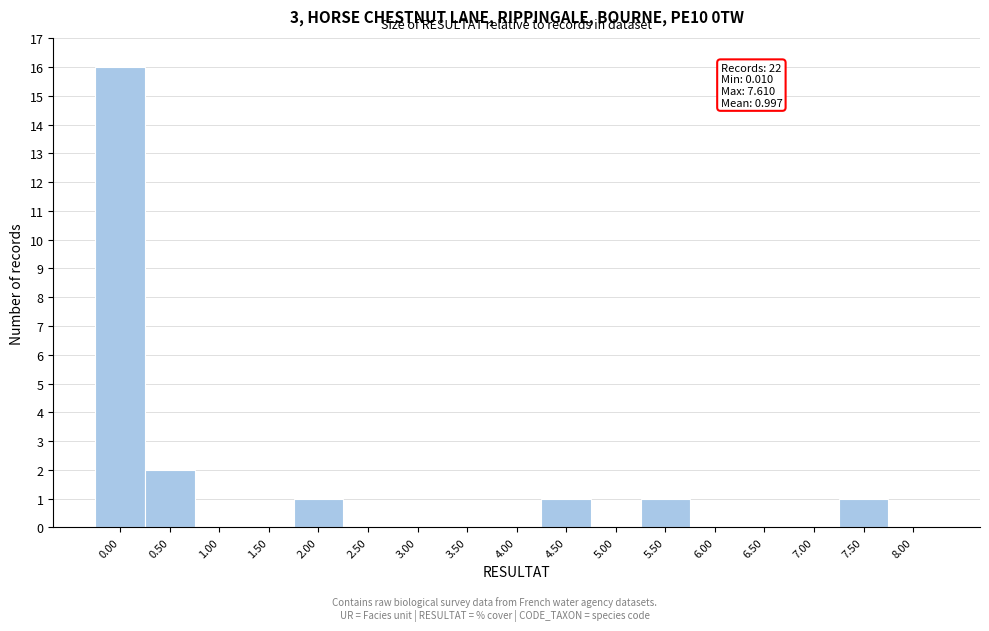

Reading left to right, extract all data points from this chart.

0.00=16	0.50=2	1.00=0	1.50=0	2.00=1	2.50=0	3.00=0	3.50=0	4.00=0	4.50=1	5.00=0	5.50=1	6.00=0	6.50=0	7.00=0	7.50=1	8.00=0